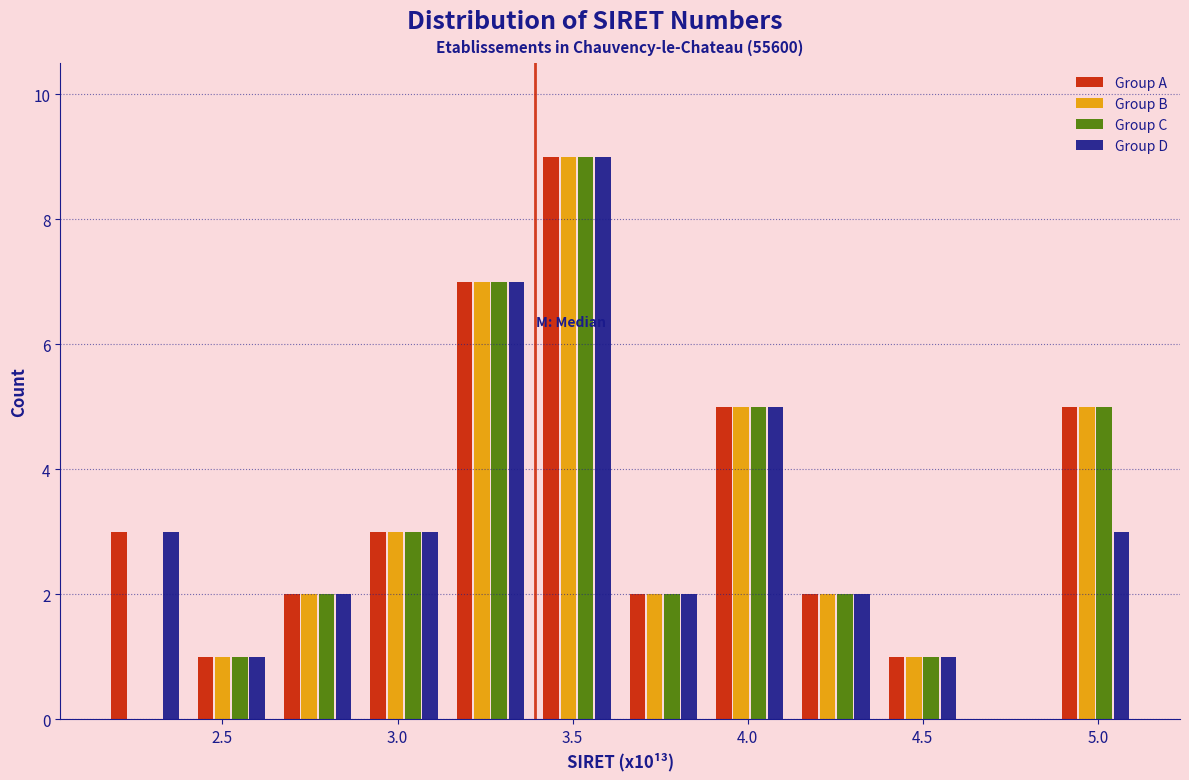

What is the height of the Group C bar covering 3.65 to 3.90 on the x-axis? Neither the bar edges nor the heights are printed on the chart, so give them approximately, as read against the axes.

2